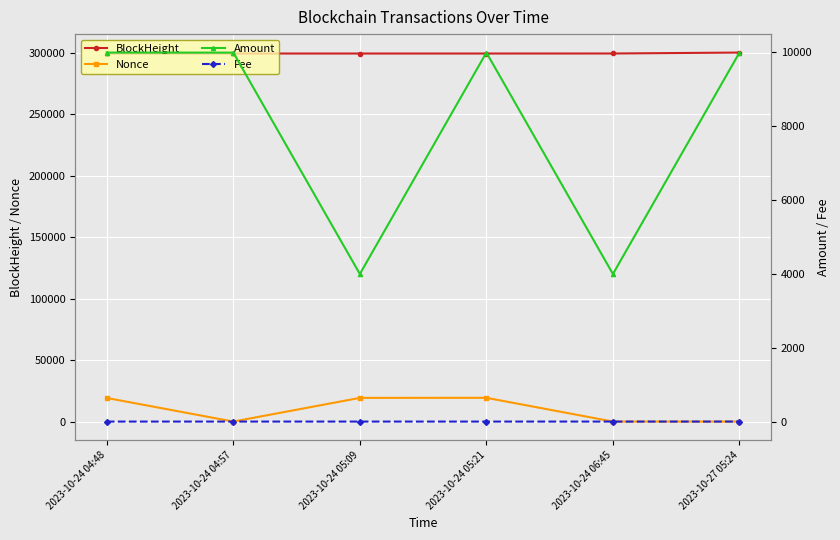

Between 2023-10-24 04:57 and 2023-10-24 05:21, which series saw the biggest shift?

Nonce